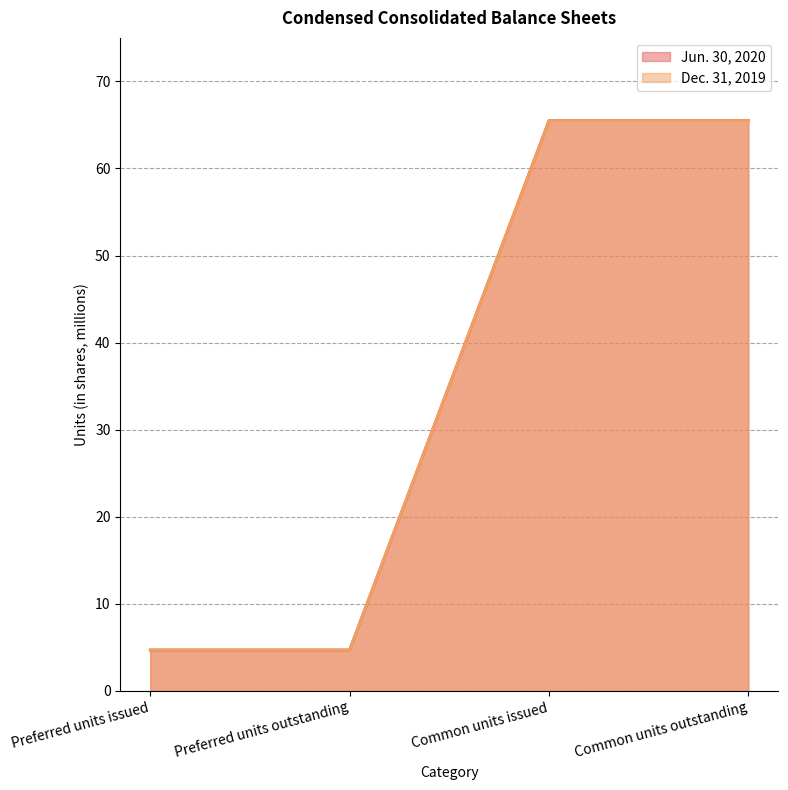

True or false: Dec. 31, 2019 and Jun. 30, 2020 cross at least once.

False